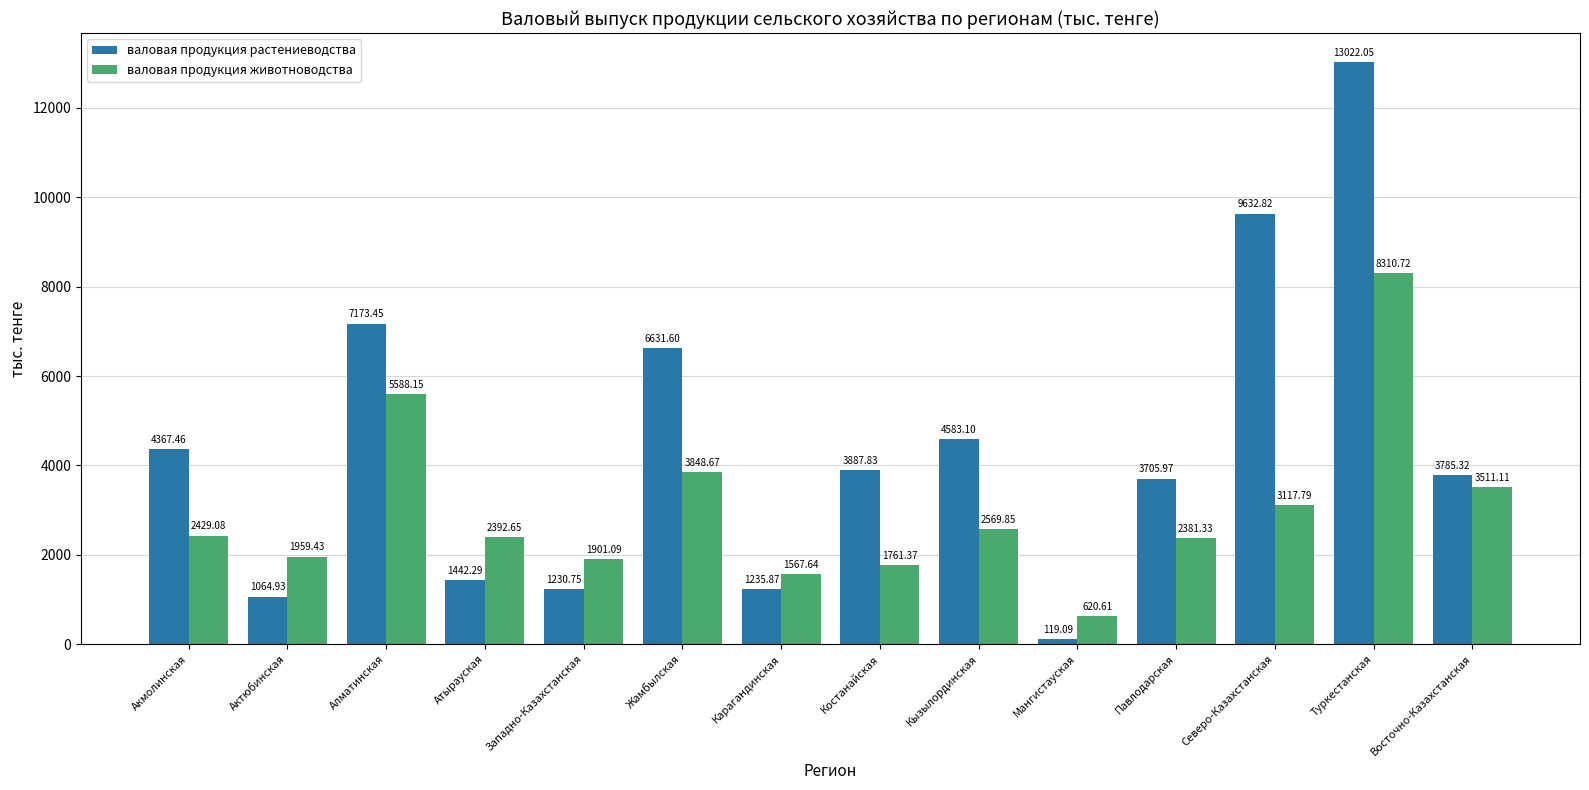

Which category has the lowest value across all series?

Мангистауская